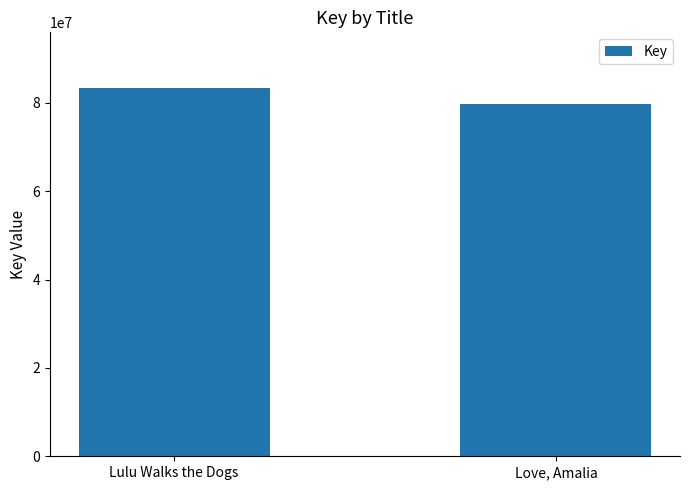

What is the difference between the values at Lulu Walks the Dogs and Love, Amalia?

3744323